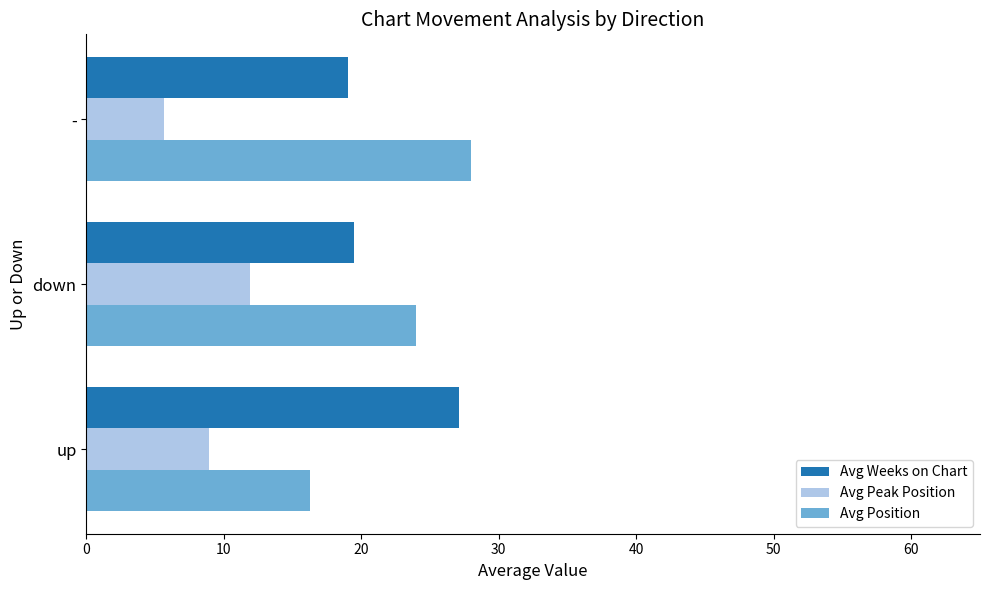

What is the sum of the Avg Position values at down and -?

52.0